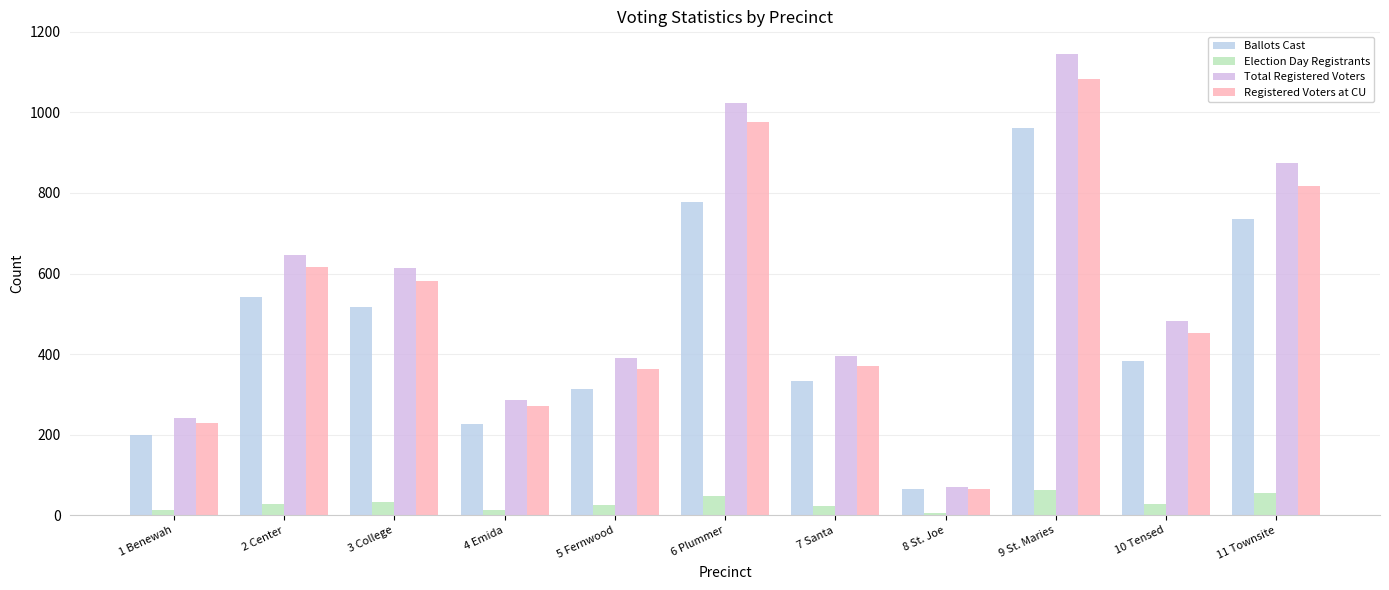

How many values in the Election Day Registrants series are below 28?

5